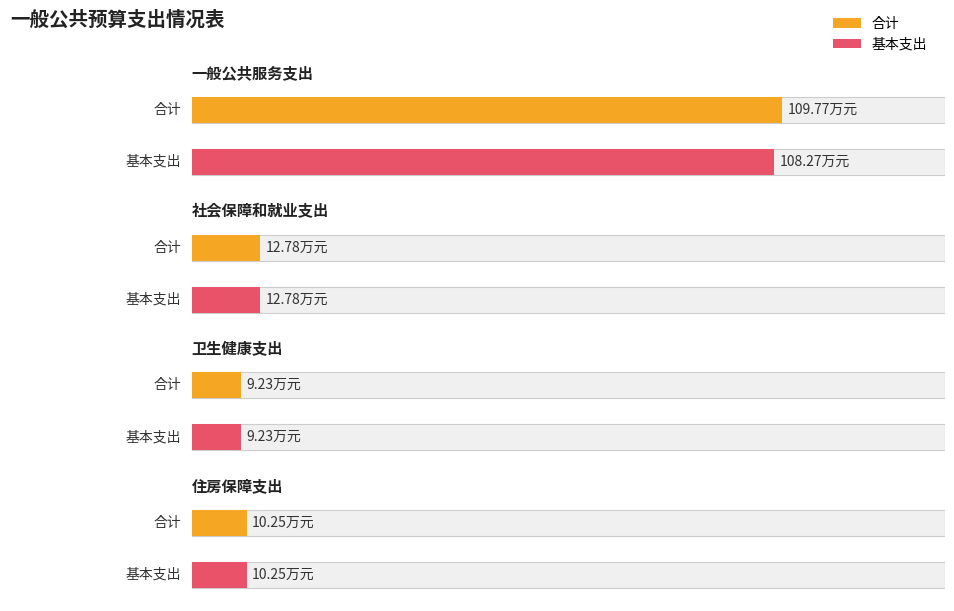

What are all the series names shown in the legend?

合计, 基本支出